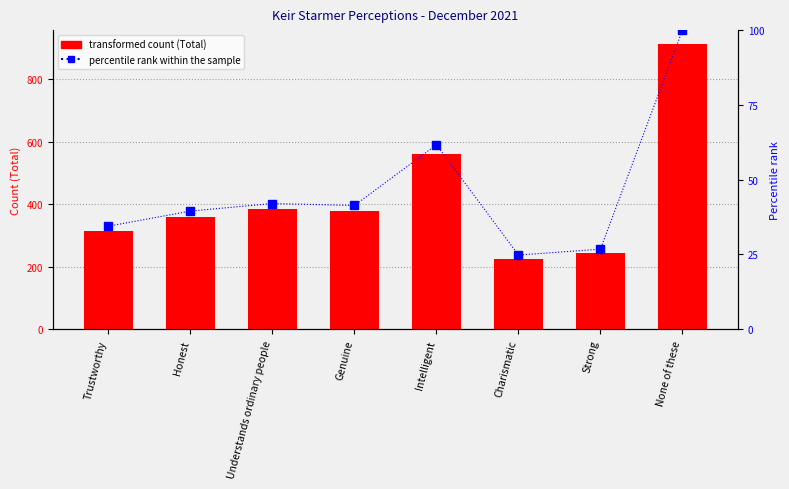

True or false: percentile rank within the sample has a value of 10.3 at Strong.

False